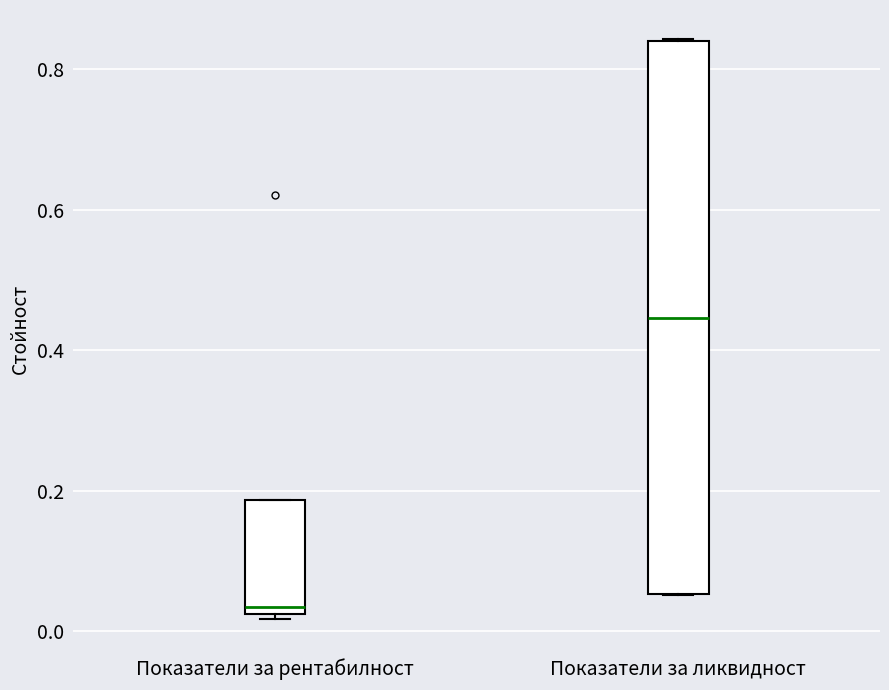

Which box is the tallest, from its lower edge to its upper edge?

Показатели за ликвидност